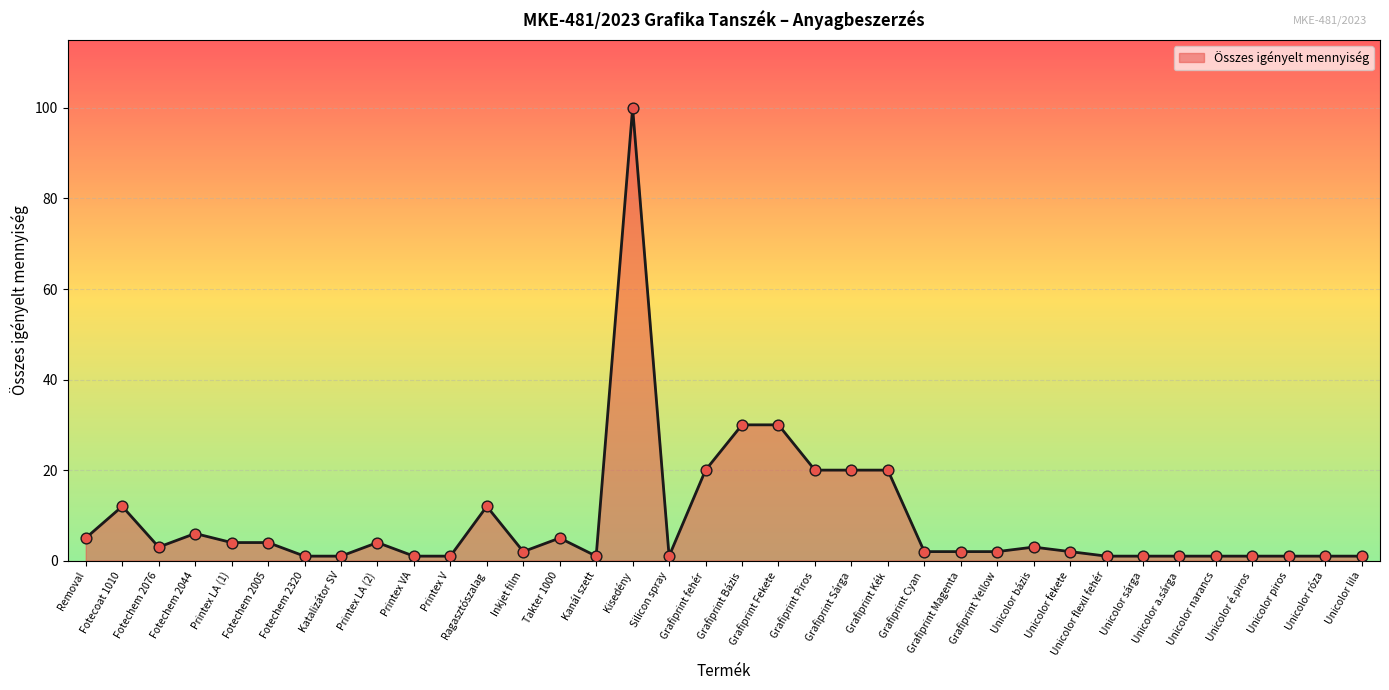

Which has a higher value, Removal or Printex LA (1)?

Removal